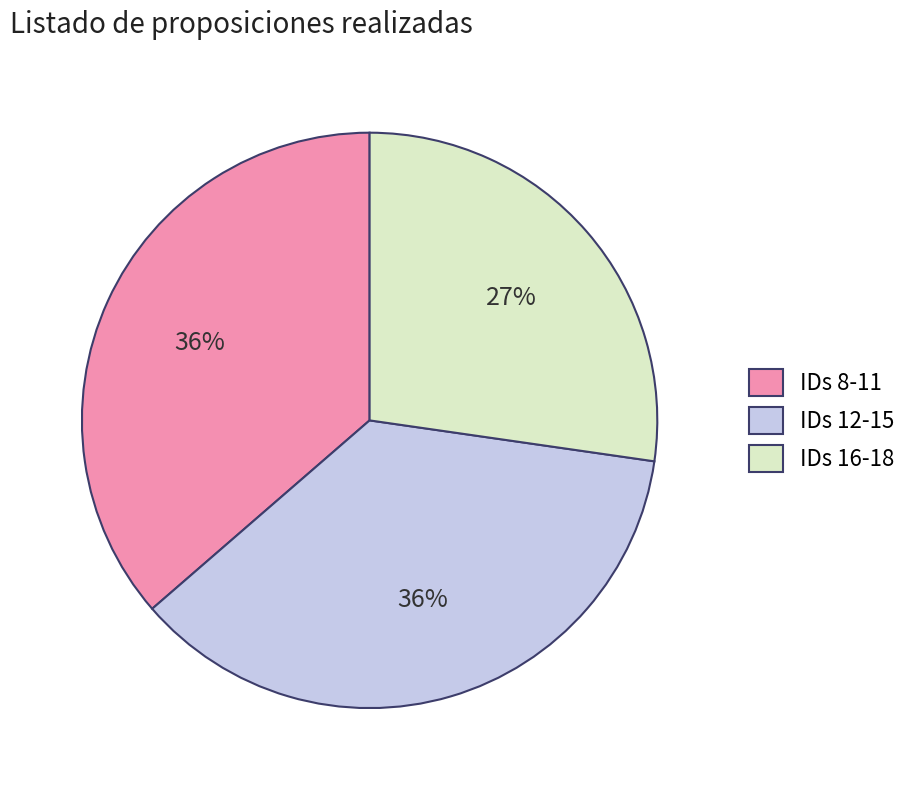

What is the smallest slice in the pie chart?

IDs 16-18